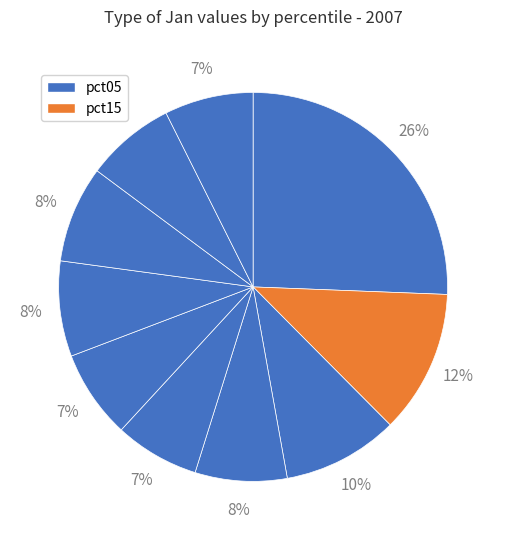

To the nearest percent, what is the average slice percentage?

10%